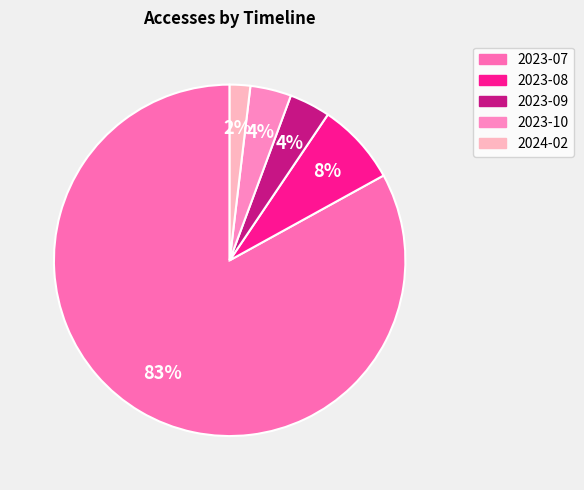

Does 2023-10 represent more than half of the total?

No